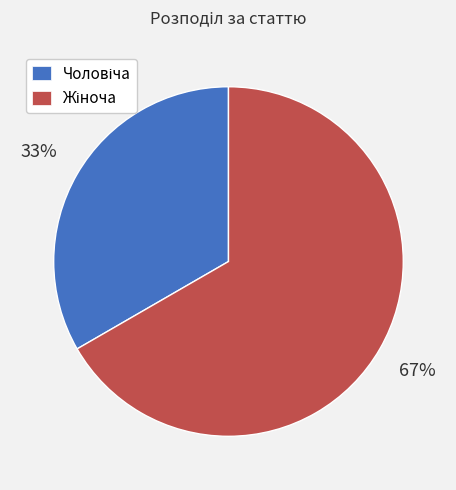

How many segments does this pie chart have?

2